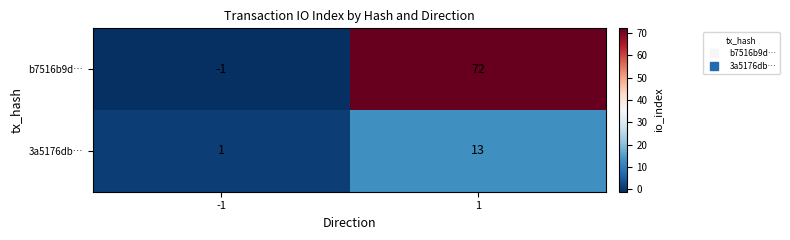

Rank the series by their maximum value, from highest to lowest.

b7516b9d…, 3a5176db…